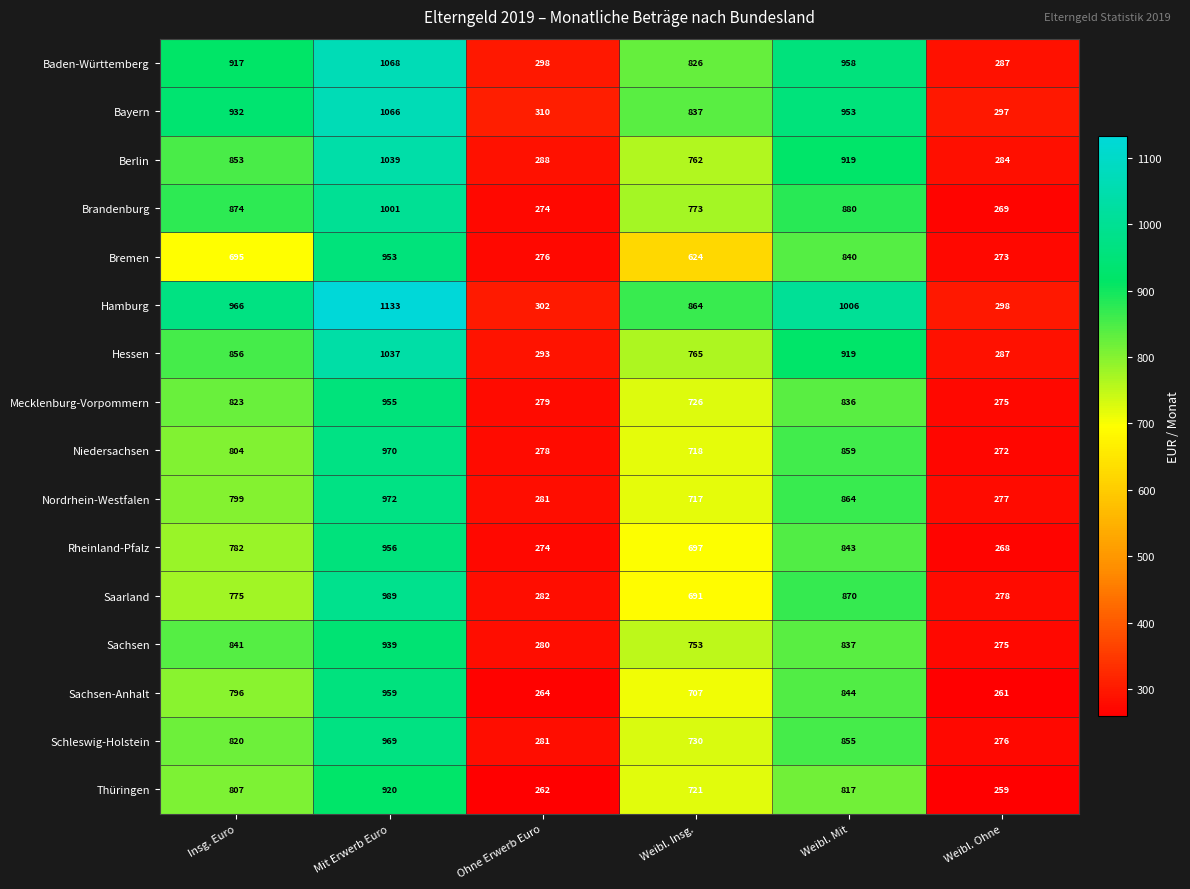

List the labels in order of Bremen value, largest first.

Mit Erwerb Euro, Weibl. Mit, Insg. Euro, Weibl. Insg., Ohne Erwerb Euro, Weibl. Ohne